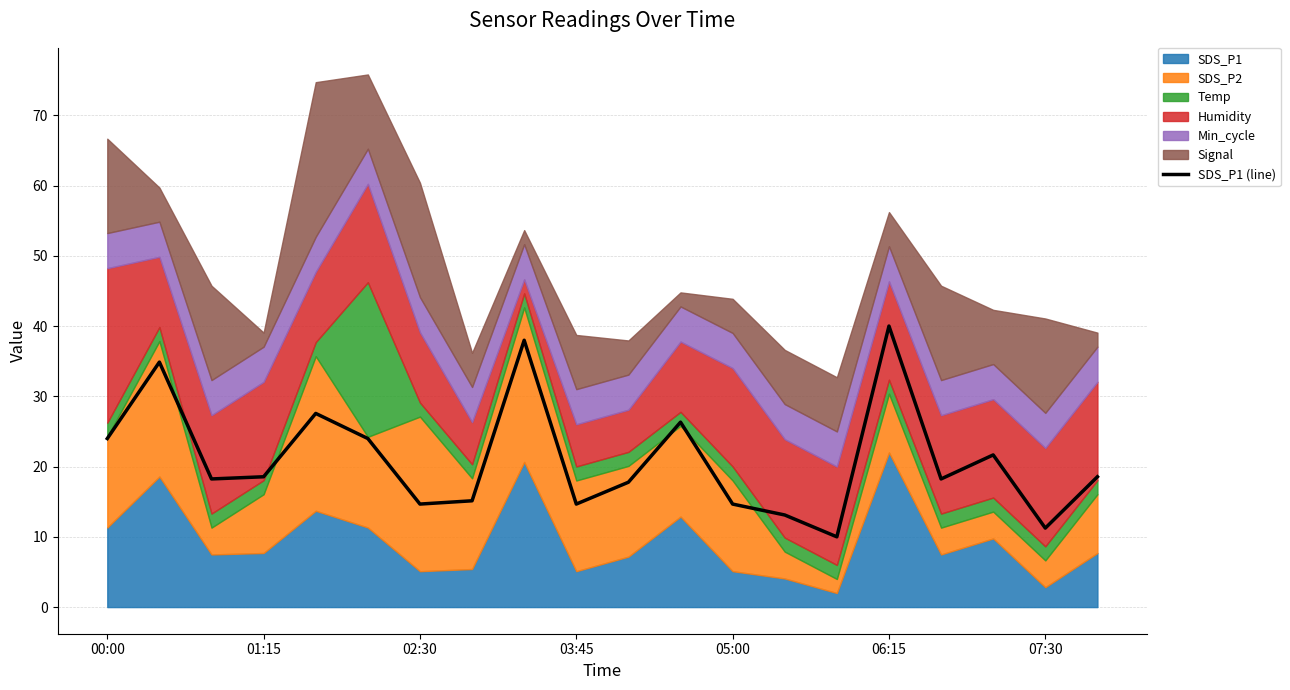

The value of SDS_P1 (line) at 07:30 is 16.9. True or false?

False